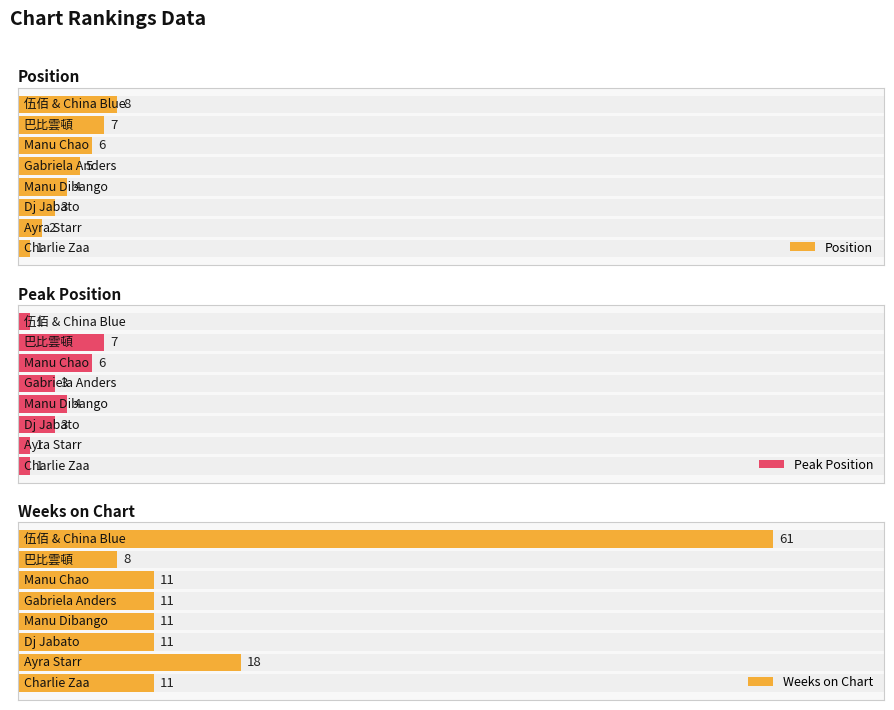

How many bars are there in each group?

3